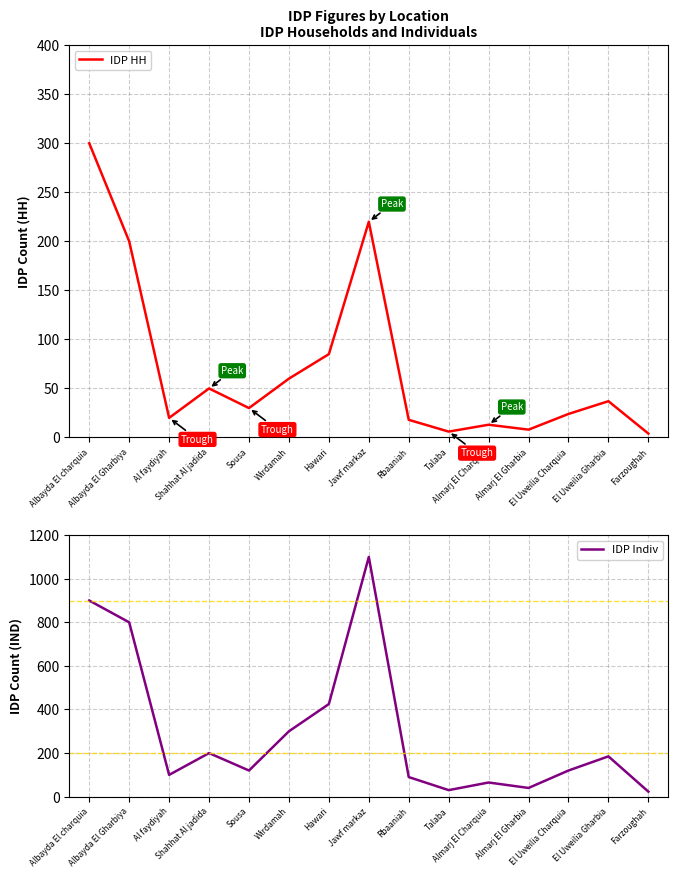

What is the difference between the maximum and minimum values in the IDP Indiv series?

1077